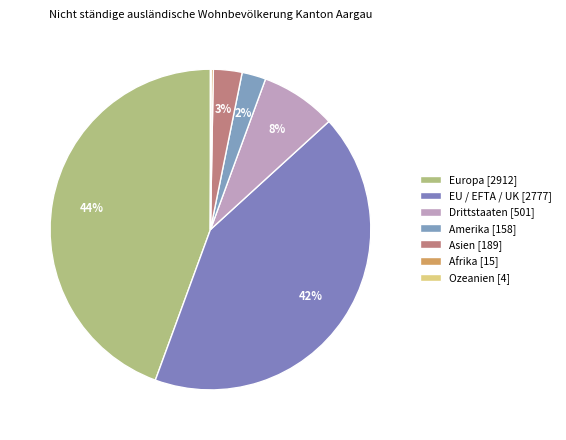

Which category has the smallest portion of the pie?

Ozeanien